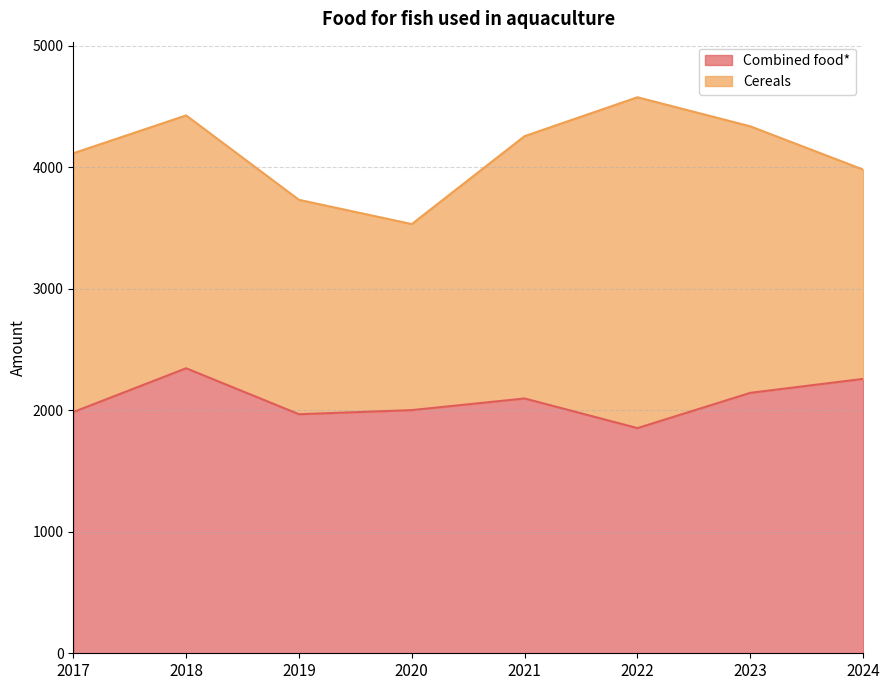

What is the total value across all series at 2018?

4428.4